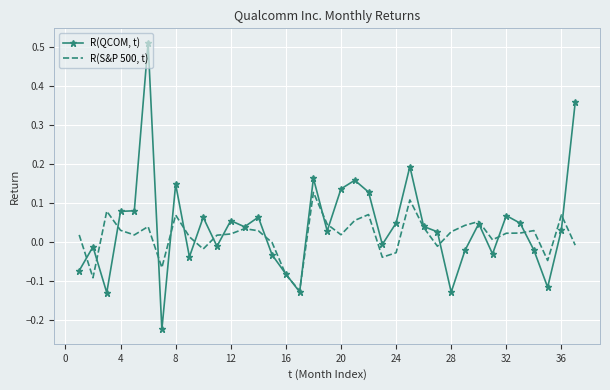

List the series in order of their peak value, lowest first.

R(S&P 500, t), R(QCOM, t)